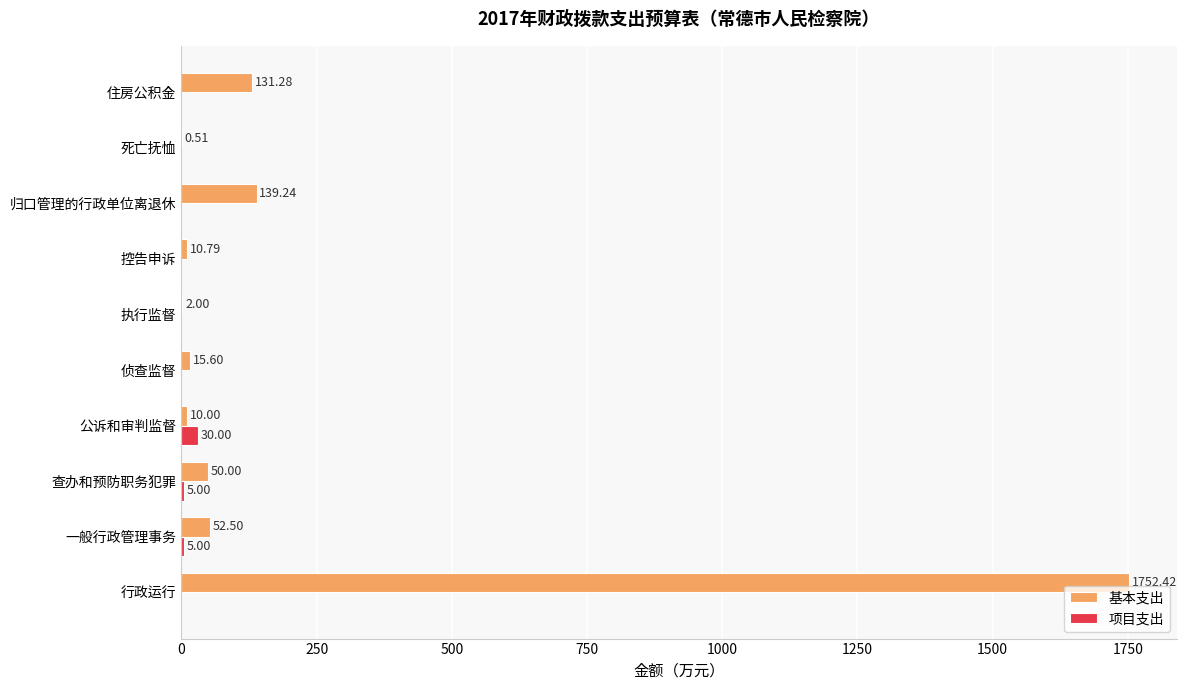

Which series has the largest range (max minus min)?

基本支出